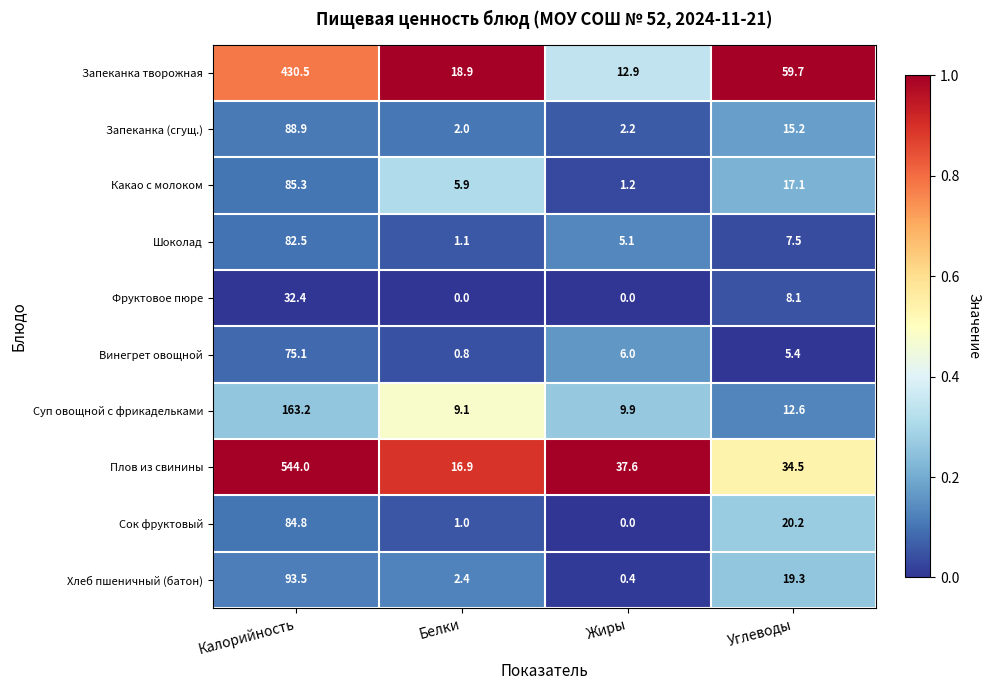

Which series has the largest range (max minus min)?

Плов из свинины